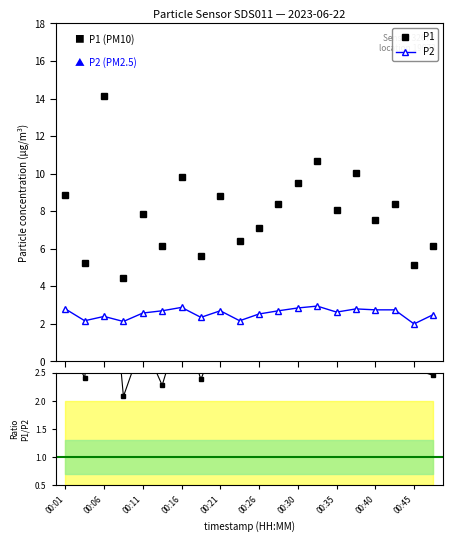

Reading left to right, extract all data points from this chart.

P1: 8.8	5.2	14.1	4.4	7.9	6.2	9.8	5.6	8.8	6.4	7.1	8.4	9.5	10.7	8.1	10.0	7.5	8.4	5.1	6.1
P2: 2.8	2.2	2.4	2.1	2.6	2.7	2.9	2.4	2.7	2.2	2.5	2.7	2.9	3.0	2.6	2.8	2.8	2.8	2.0	2.5